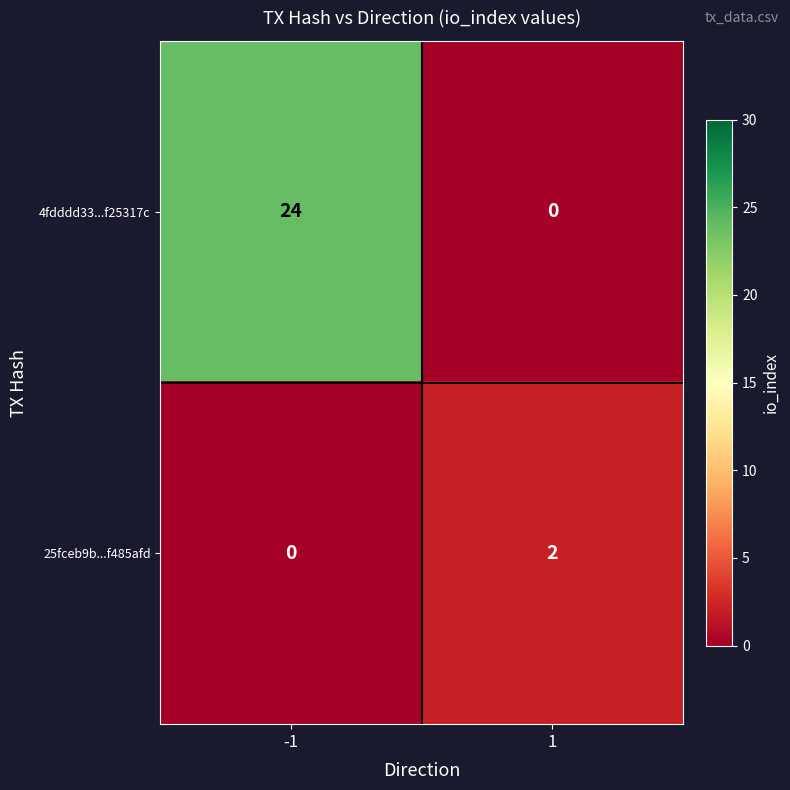

What is the average value of the 4fdddd33...f25317c series?

12